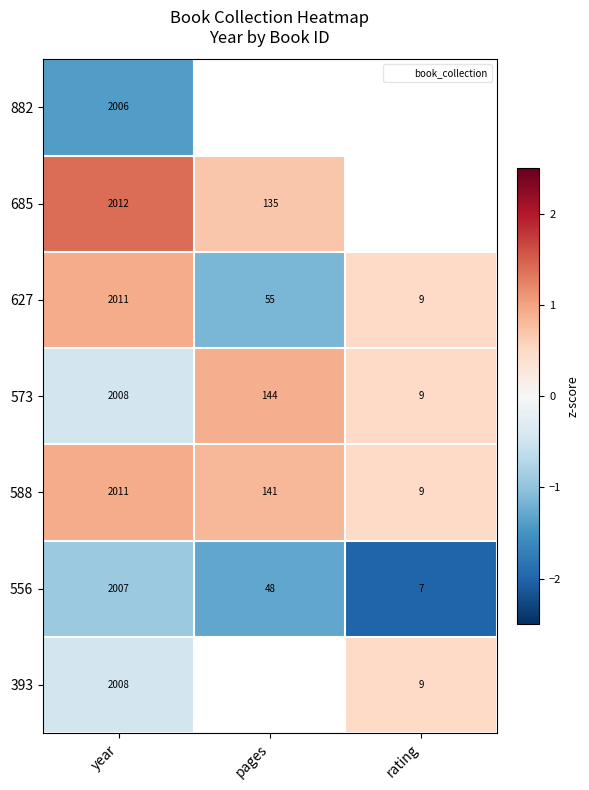

At which category is the sum across all series the highest?

year